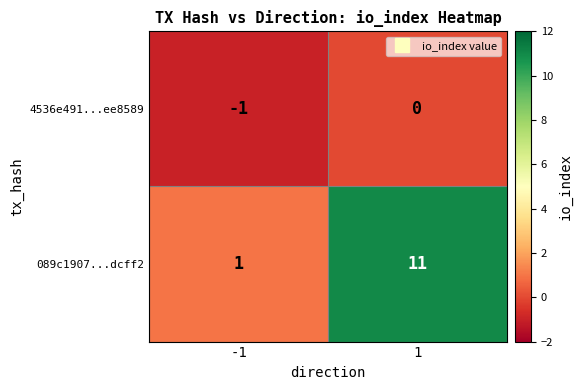

Is it true that 089c1907...dcff2 equals 17 at 1?

False